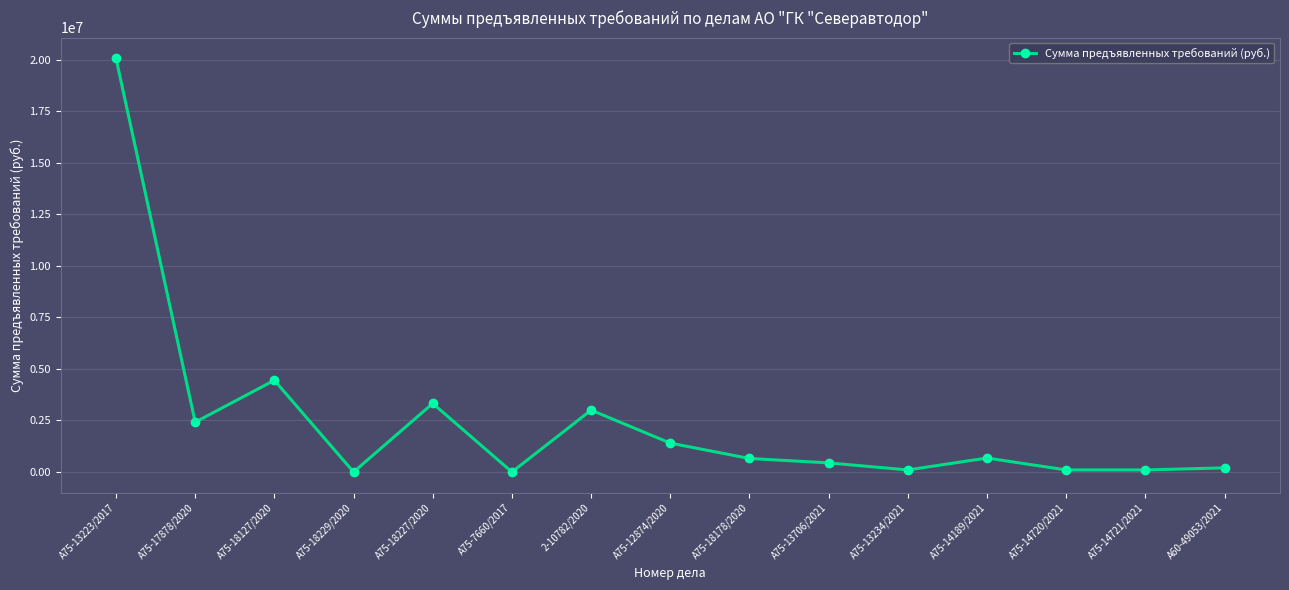

What is the label of the 13th point from the left?

А75-14720/2021